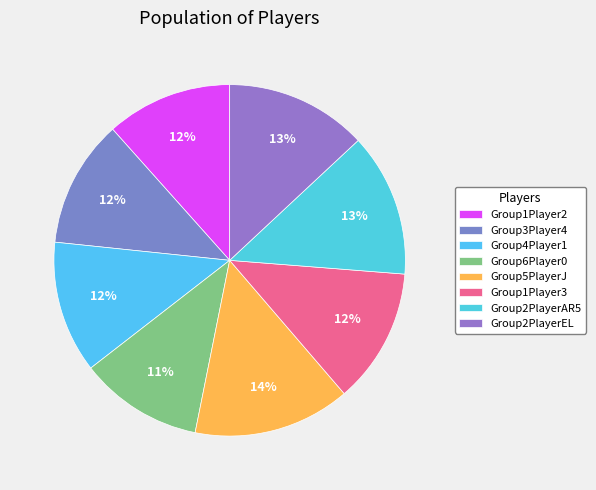

Which slice is the largest?

Group5PlayerJ